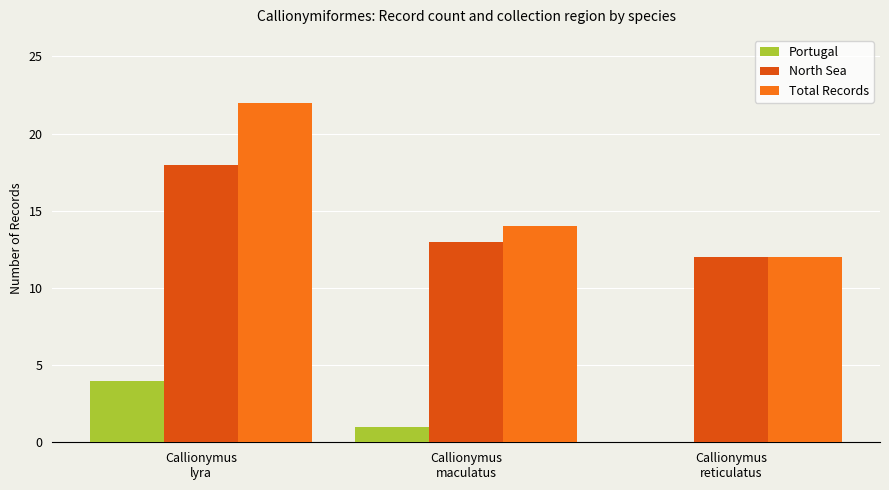

Between Callionymus
lyra and Callionymus
reticulatus, which series saw the biggest shift?

Total Records